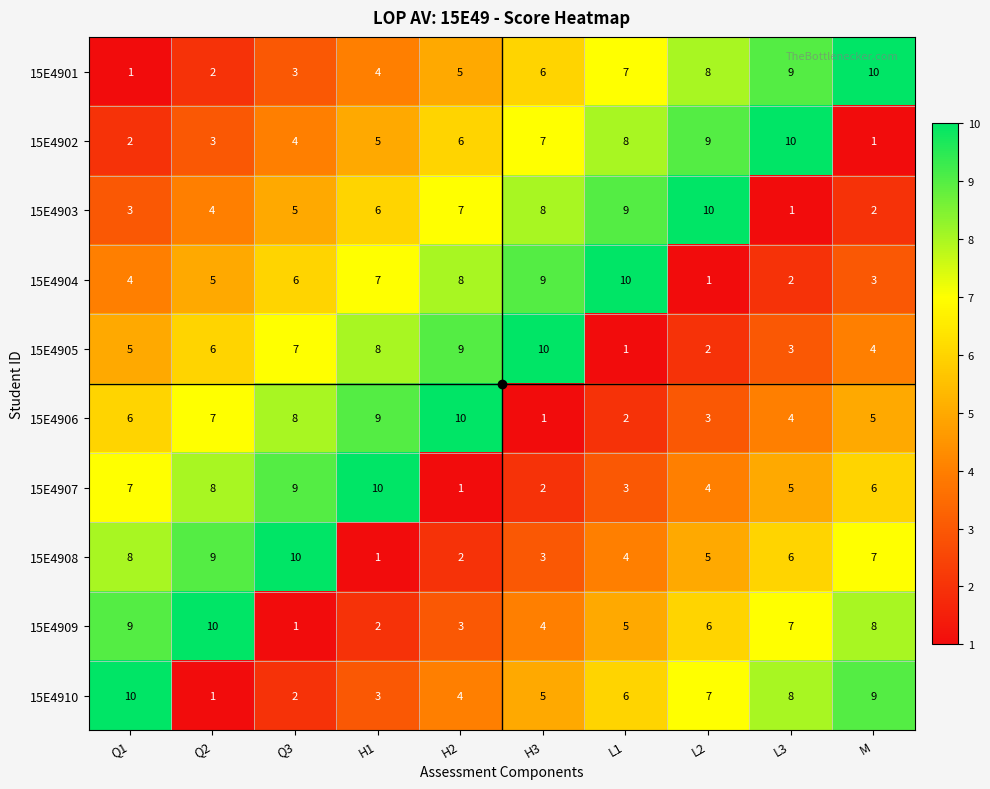

The 15E4901 series shows 5 at H2. True or false?

True